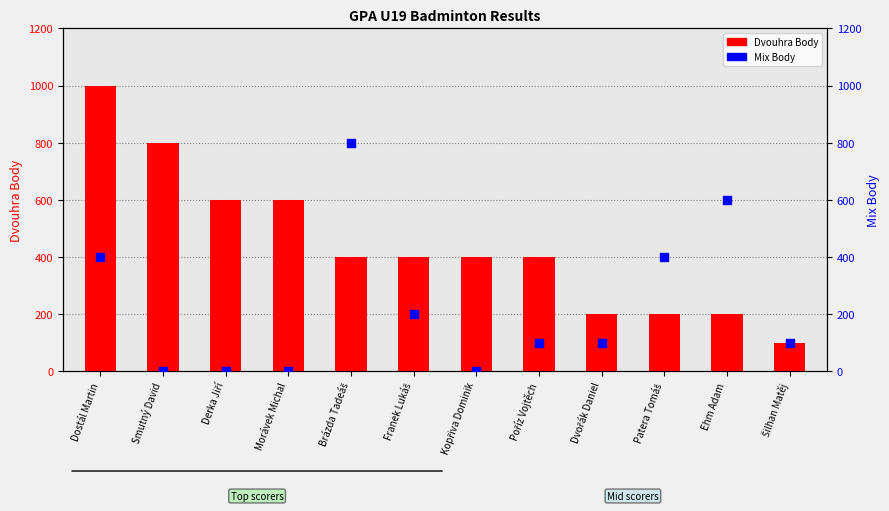

At which category is the sum across all series the highest?

Dostál Martin